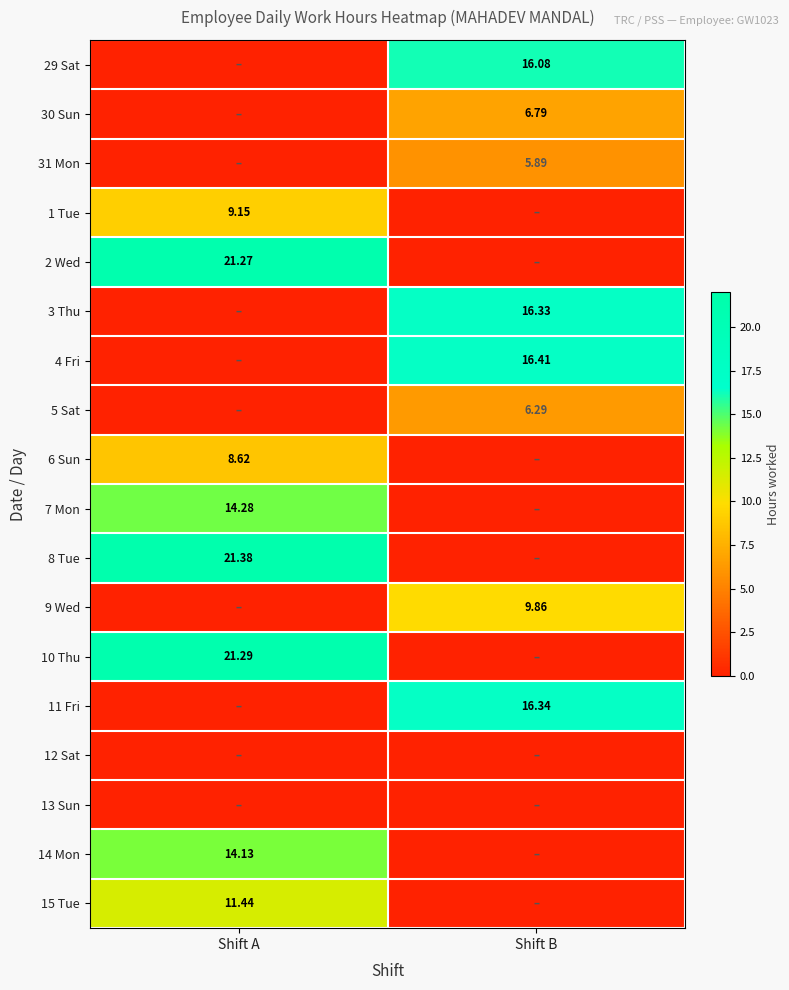

At how many categories does at least one series exceed 16?

2